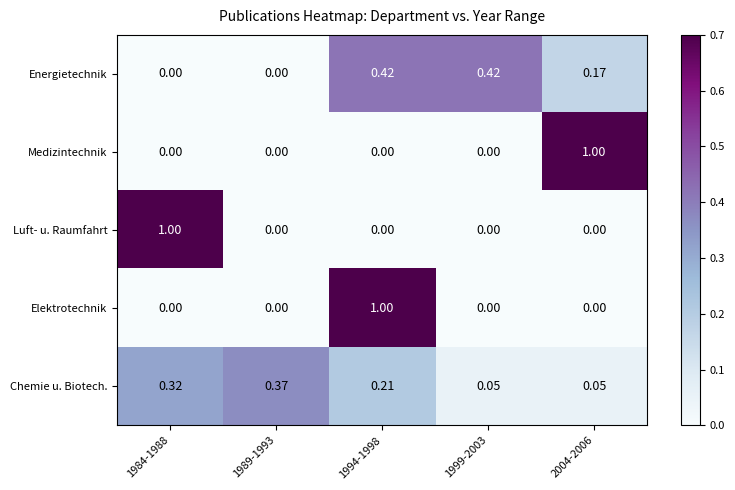

Between 1984-1988 and 1999-2003, which series saw the biggest shift?

Luft- u. Raumfahrt